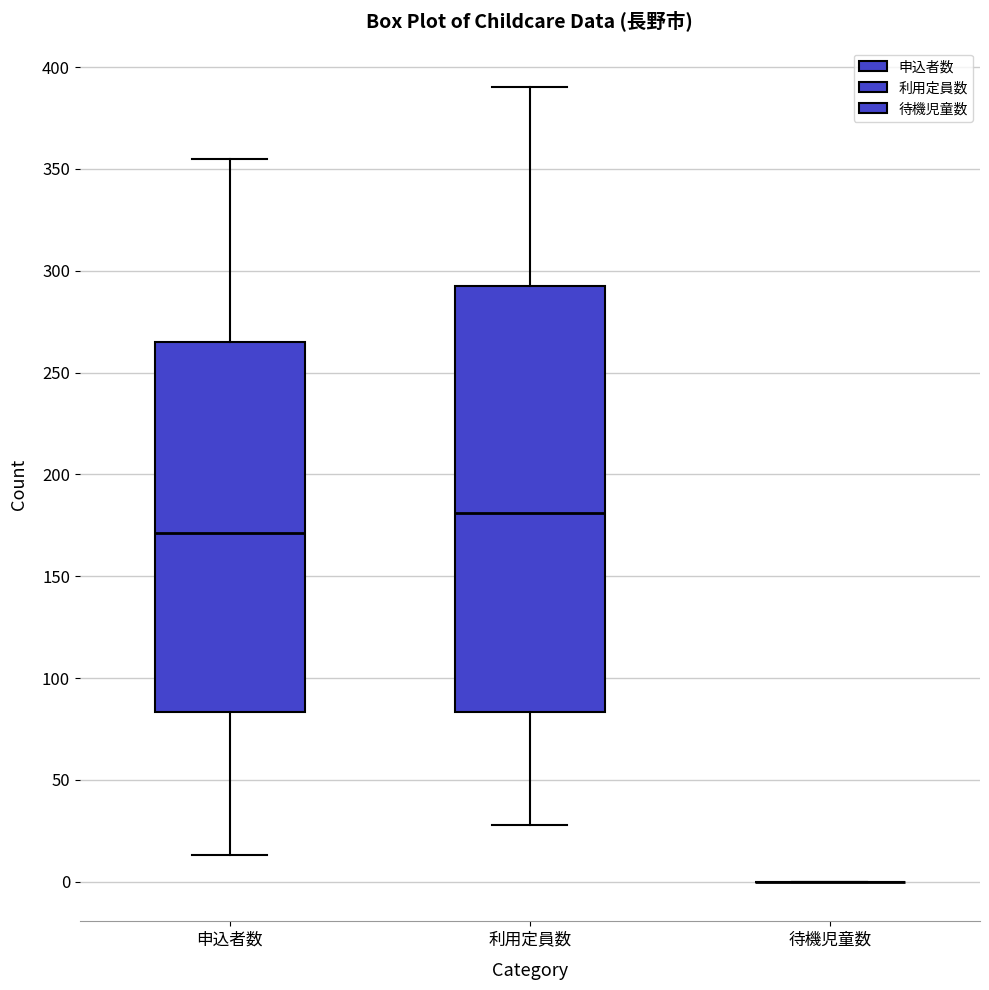

Where is the lower edge of the box for 利用定員数 on the y-axis? The values are not printed on the chart, so give them approximately, as read against the axis.

85